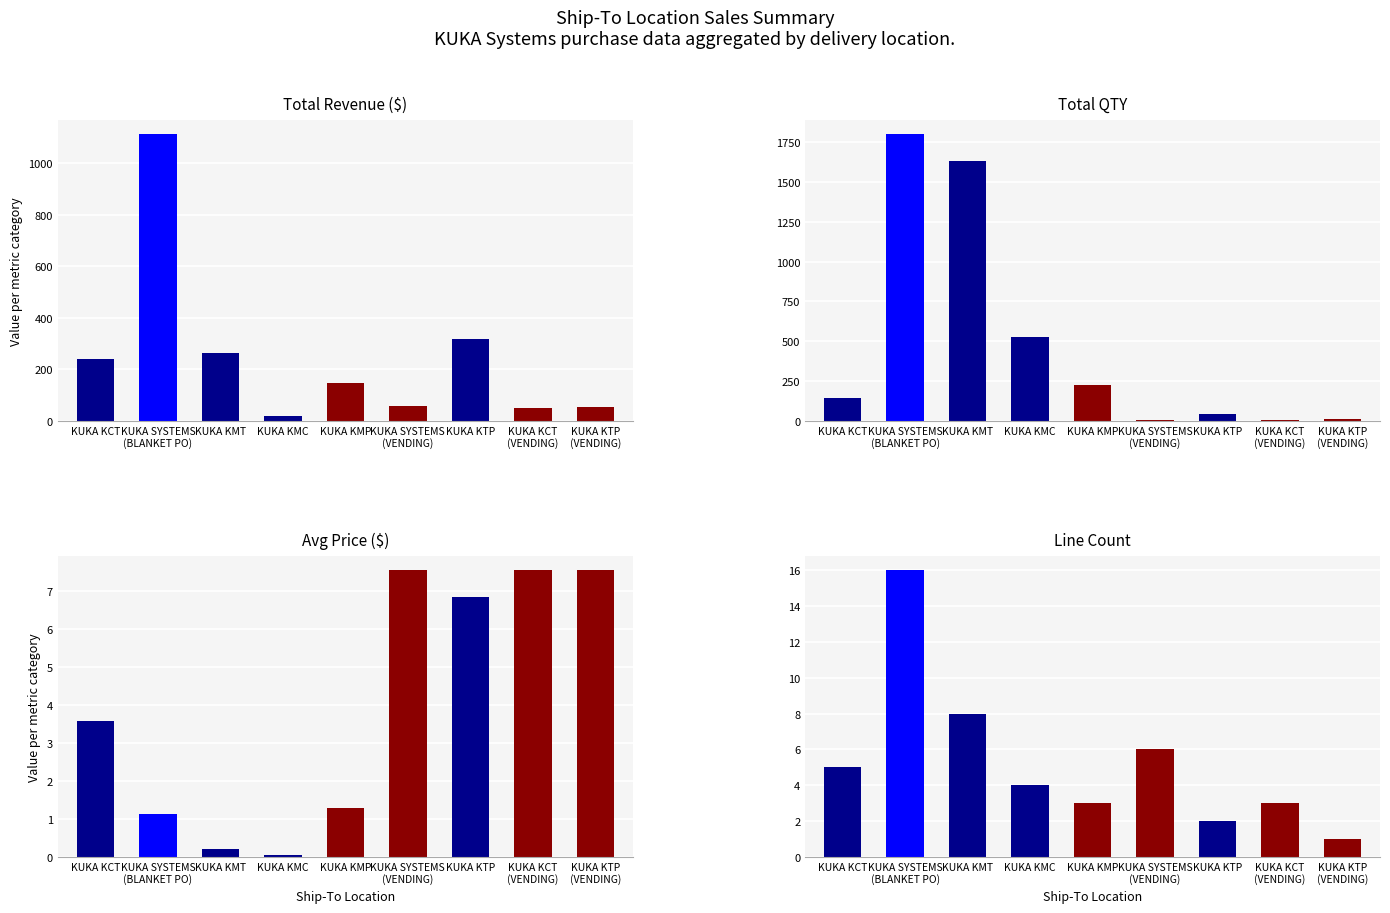

Reading right to left, transcribe all the data shown in this chart.

Total Revenue ($): KUKA KTP
(VENDING)=54.5	KUKA KCT
(VENDING)=50.2	KUKA KTP=318.6	KUKA SYSTEMS
(VENDING)=58.2	KUKA KMP=146.4	KUKA KMC=16.7	KUKA KMT=261.5	KUKA SYSTEMS
(BLANKET PO)=1112.4	KUKA KCT=241.2
Total QTY: KUKA KTP
(VENDING)=10.0	KUKA KCT
(VENDING)=6.0	KUKA KTP=42.0	KUKA SYSTEMS
(VENDING)=7.0	KUKA KMP=225.0	KUKA KMC=525.0	KUKA KMT=1634.0	KUKA SYSTEMS
(BLANKET PO)=1801.0	KUKA KCT=142.0
Avg Price ($): KUKA KTP
(VENDING)=7.5	KUKA KCT
(VENDING)=7.5	KUKA KTP=6.8	KUKA SYSTEMS
(VENDING)=7.5	KUKA KMP=1.3	KUKA KMC=0.0	KUKA KMT=0.2	KUKA SYSTEMS
(BLANKET PO)=1.1	KUKA KCT=3.6
Line Count: KUKA KTP
(VENDING)=1.0	KUKA KCT
(VENDING)=3.0	KUKA KTP=2.0	KUKA SYSTEMS
(VENDING)=6.0	KUKA KMP=3.0	KUKA KMC=4.0	KUKA KMT=8.0	KUKA SYSTEMS
(BLANKET PO)=16.0	KUKA KCT=5.0